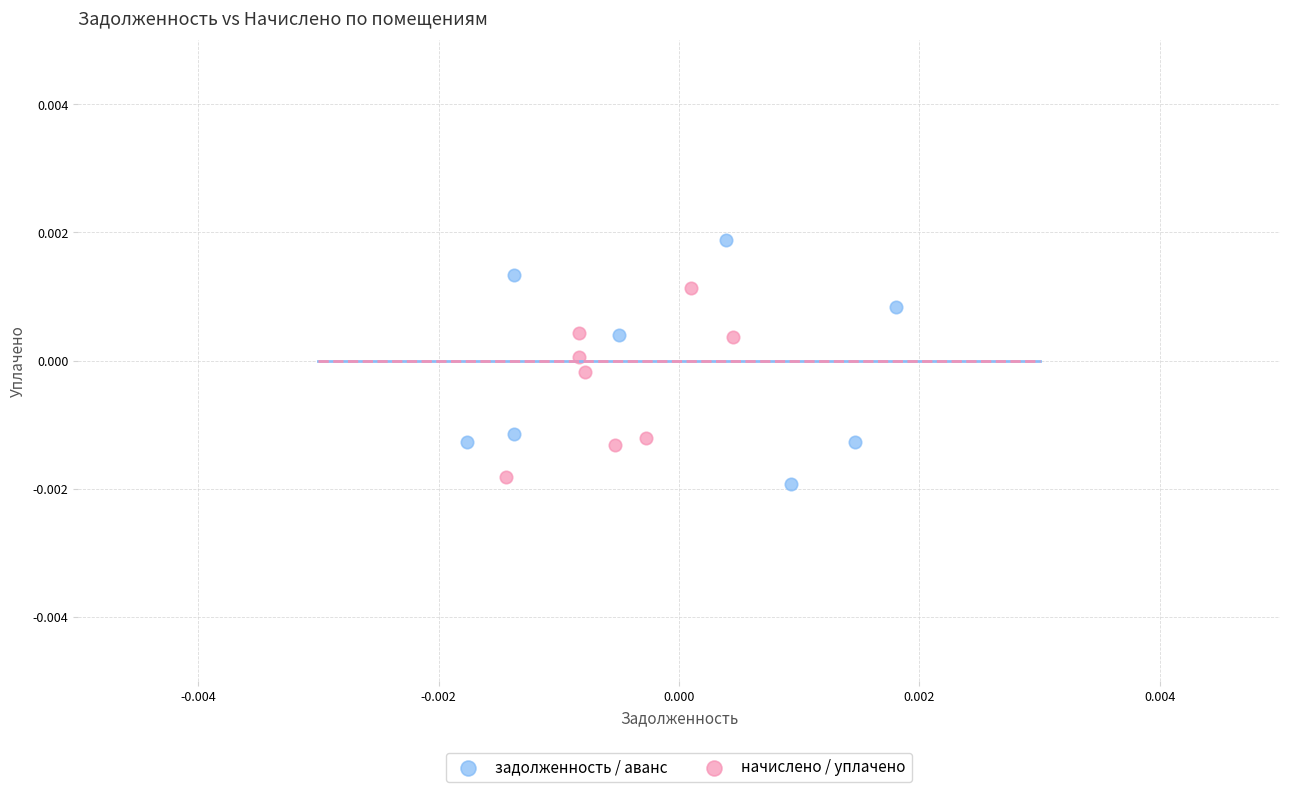

Which series contains the highest Y value?

задолженность / аванс